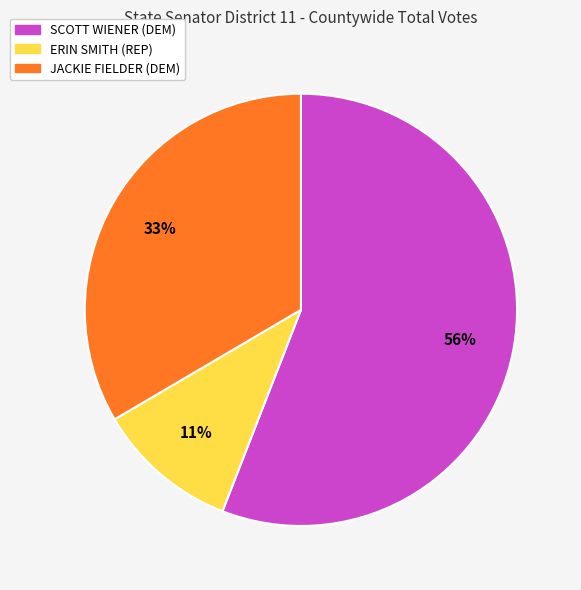

Is there a majority slice in this chart?

Yes